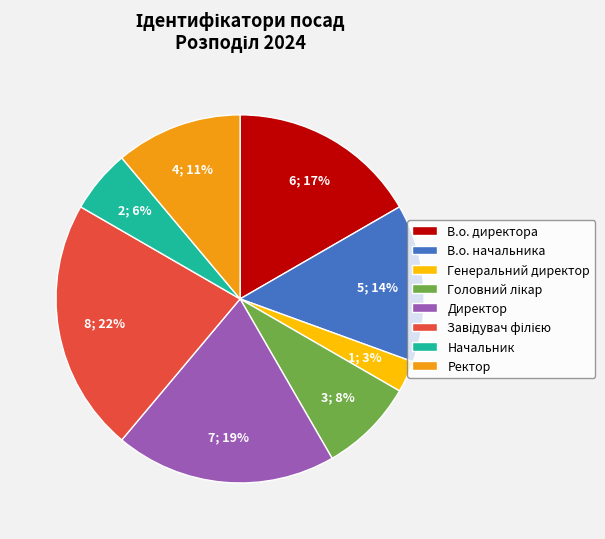

What percentage is the Ректор slice, to the nearest percent?

11%